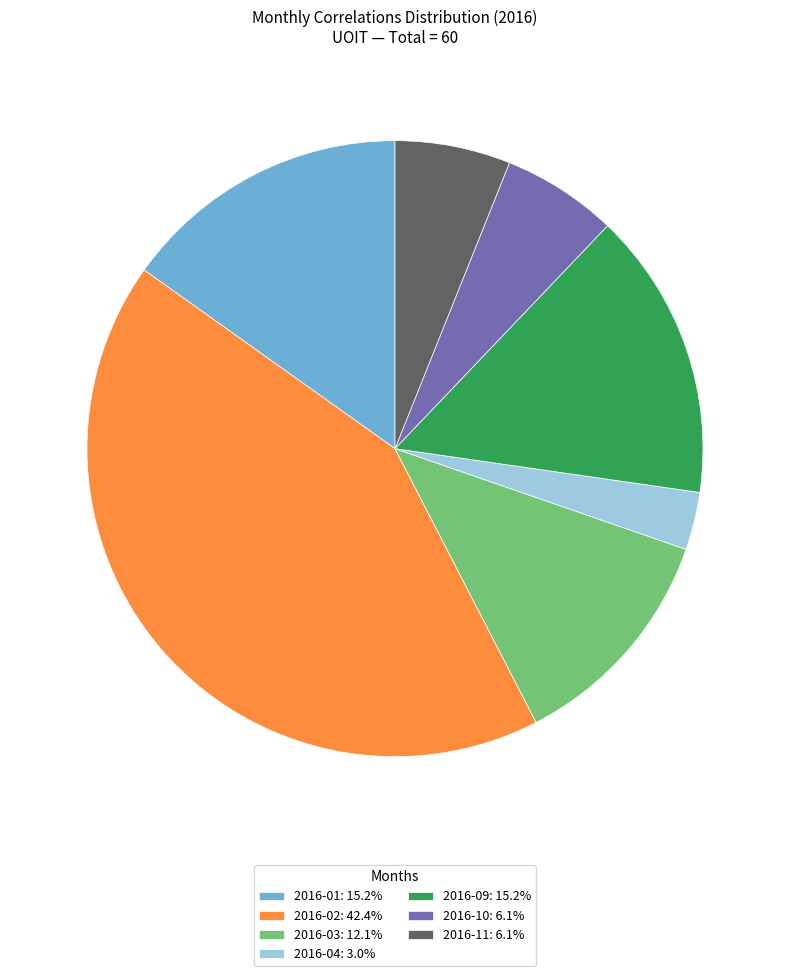

Is the sum of 2016-01: 15.2% and 2016-04: 3.0% greater than half?

No